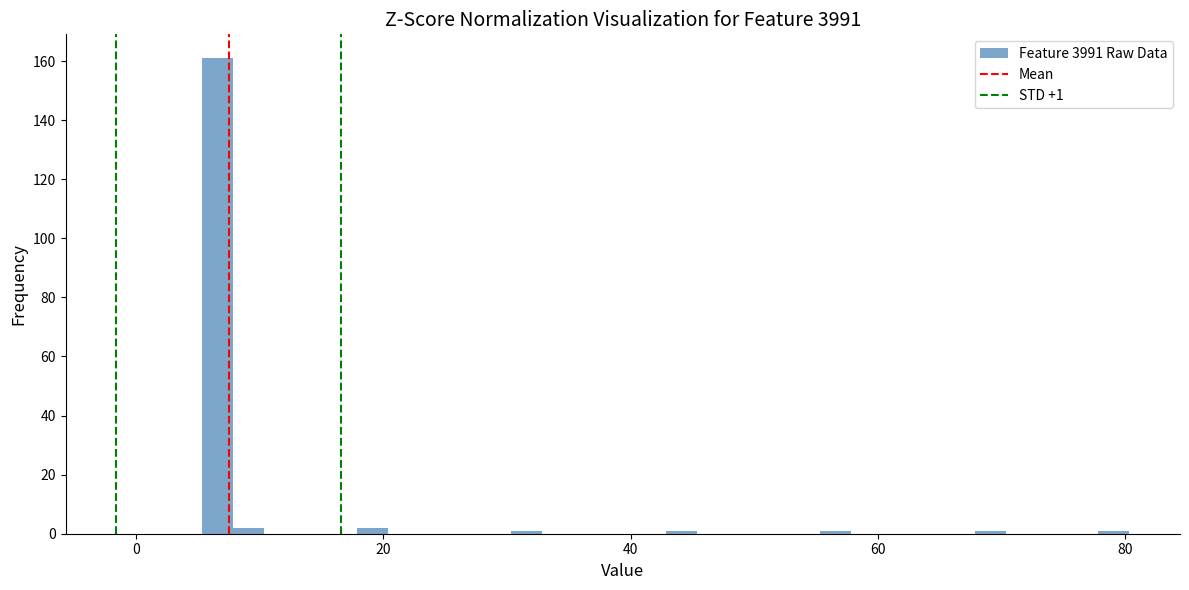

Read against the x-axis, roughly where is the centre of the tallest bar?

6